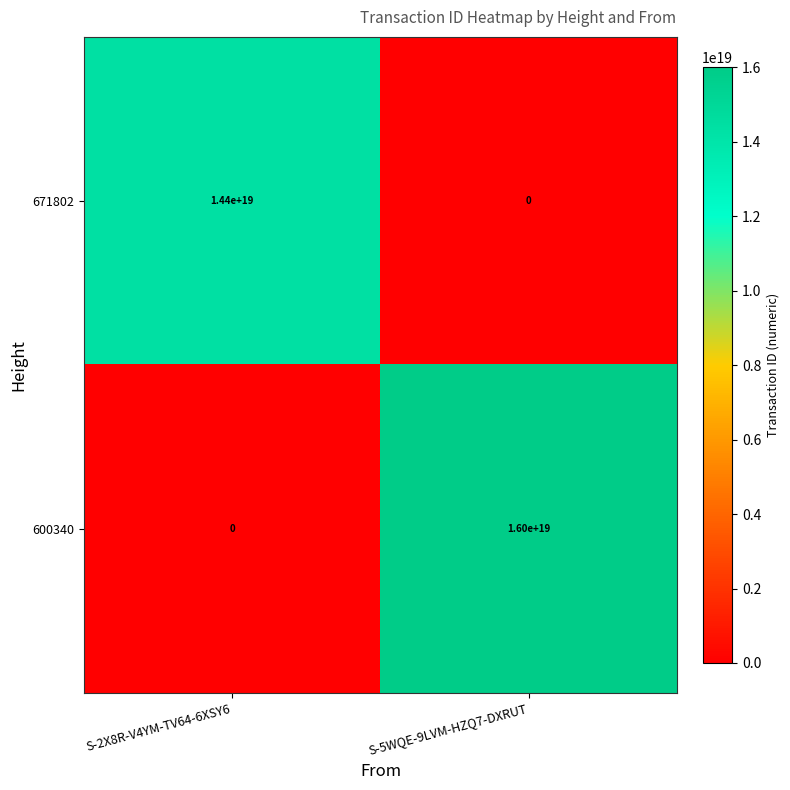

Which series has the largest range (max minus min)?

600340